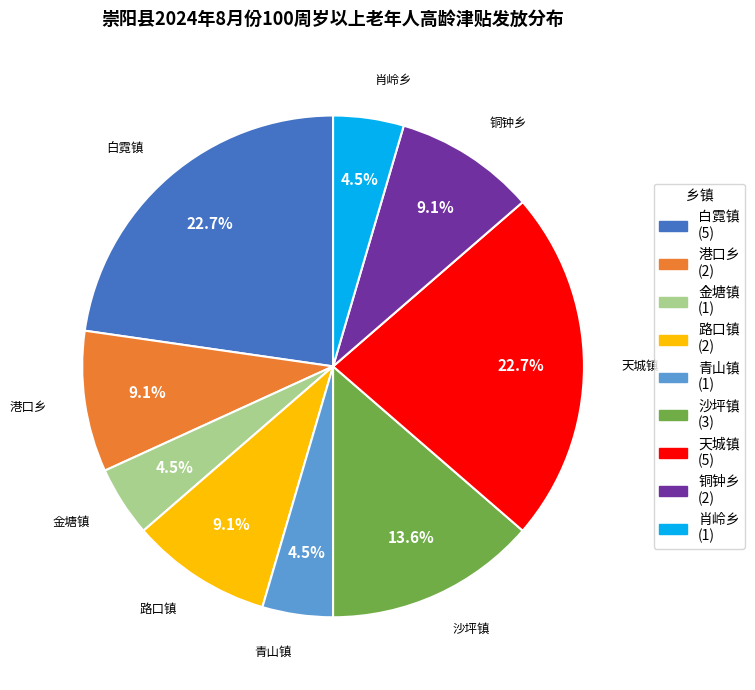

Between 沙坪镇 and 青山镇, which is larger?

沙坪镇